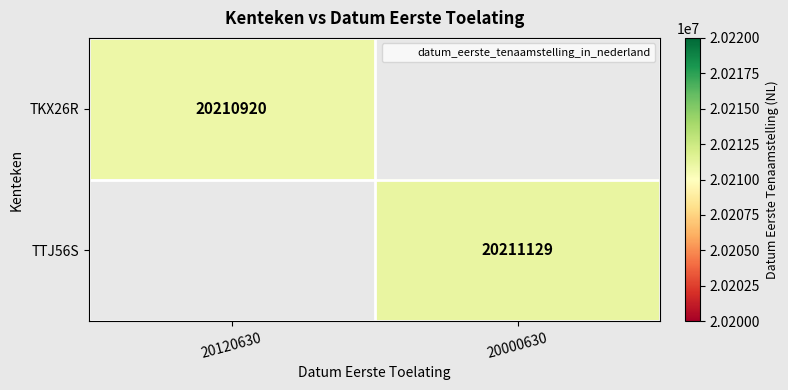

What is the minimum value shown in the chart?

20210920.0